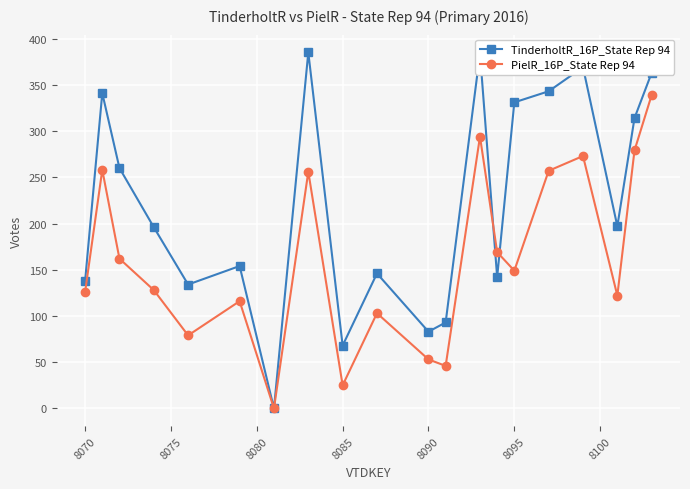

List the series in order of their peak value, highest first.

TinderholtR_16P_State Rep 94, PielR_16P_State Rep 94